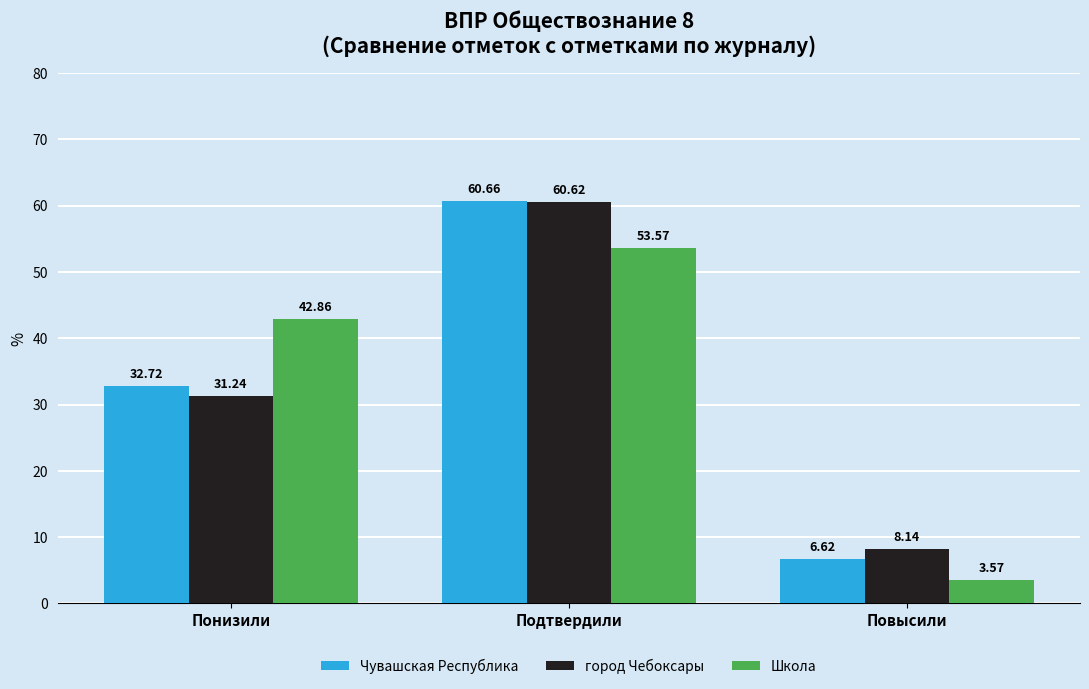

List the series in order of their peak value, highest first.

Чувашская Республика, город Чебоксары, Школа